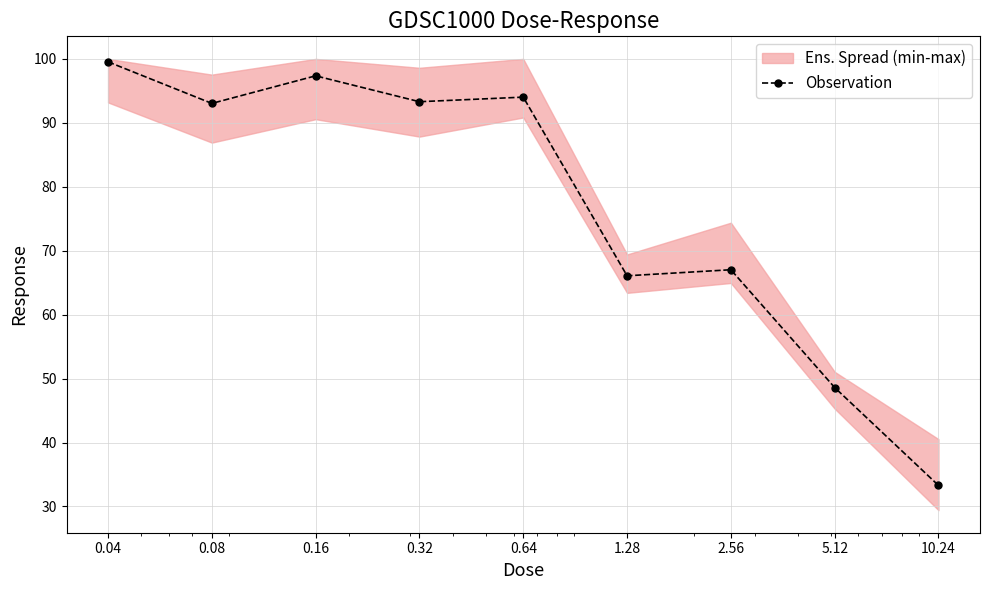

The value at 1.28 is 66.1. True or false?

True